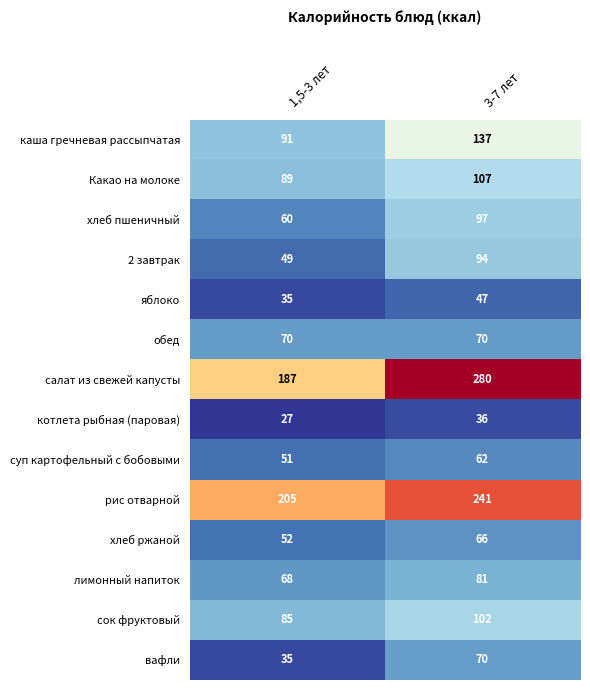

Is it true that вафли equals 70 at 3-7 лет?

True